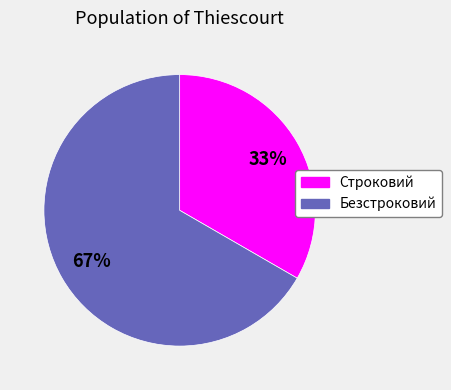

To the nearest percent, what is the combined percentage of Строковий and Безстроковий?

100%